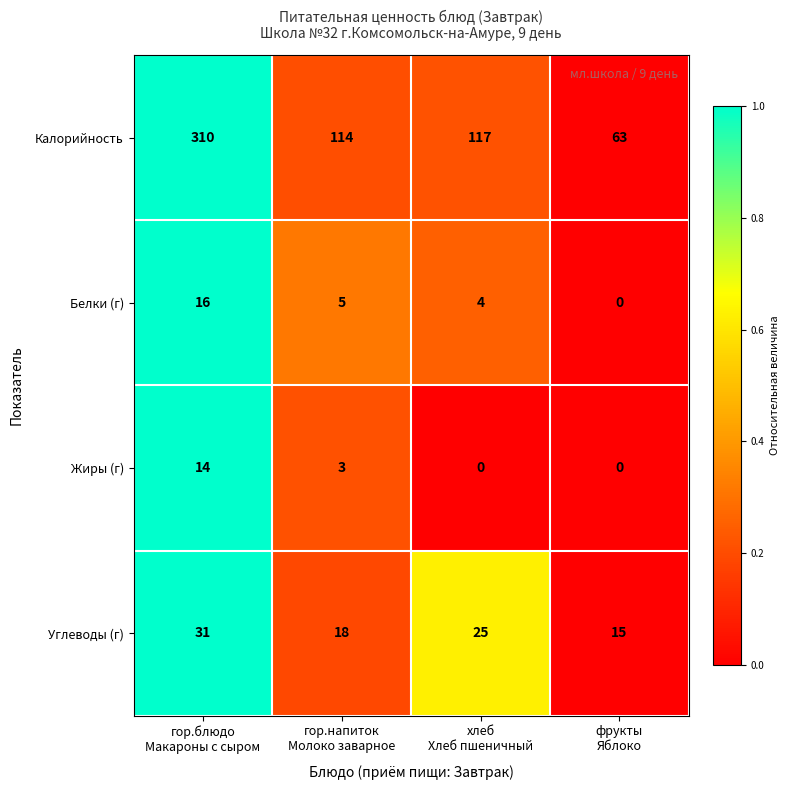

What is the difference between the maximum and minimum values in the Белки (г) series?

16